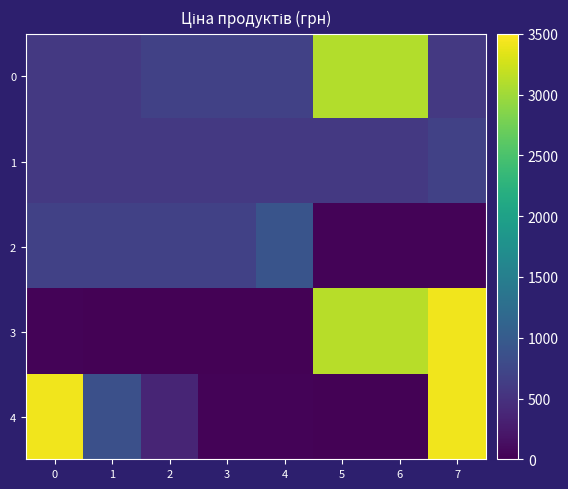

At how many categories does at least one series exceed 2165?

4